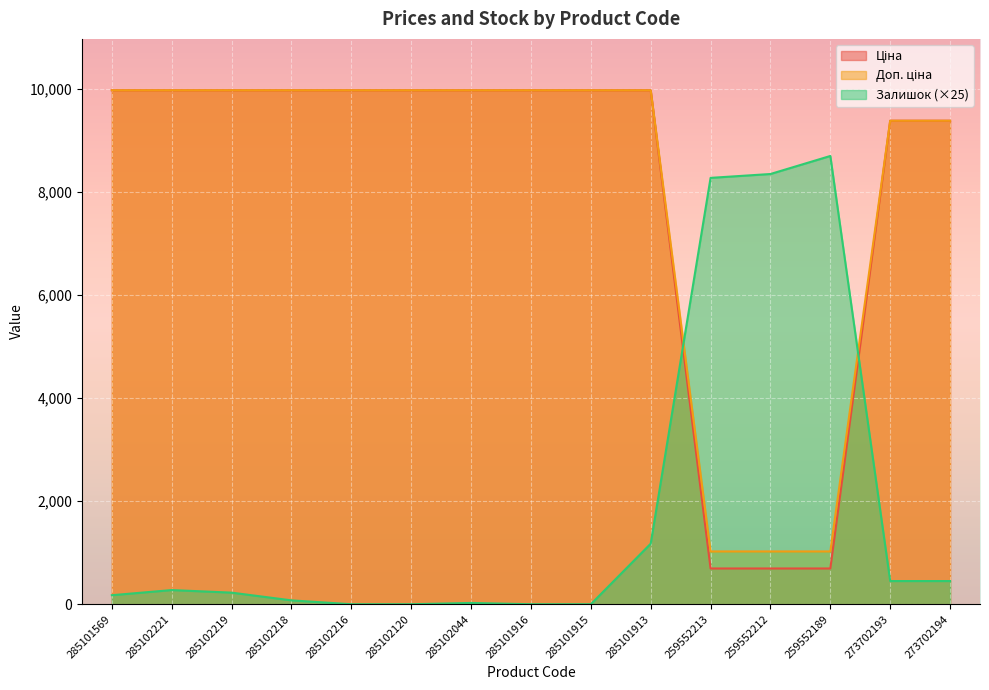

Which has a higher value, 285102120 or 285101569?

285102120